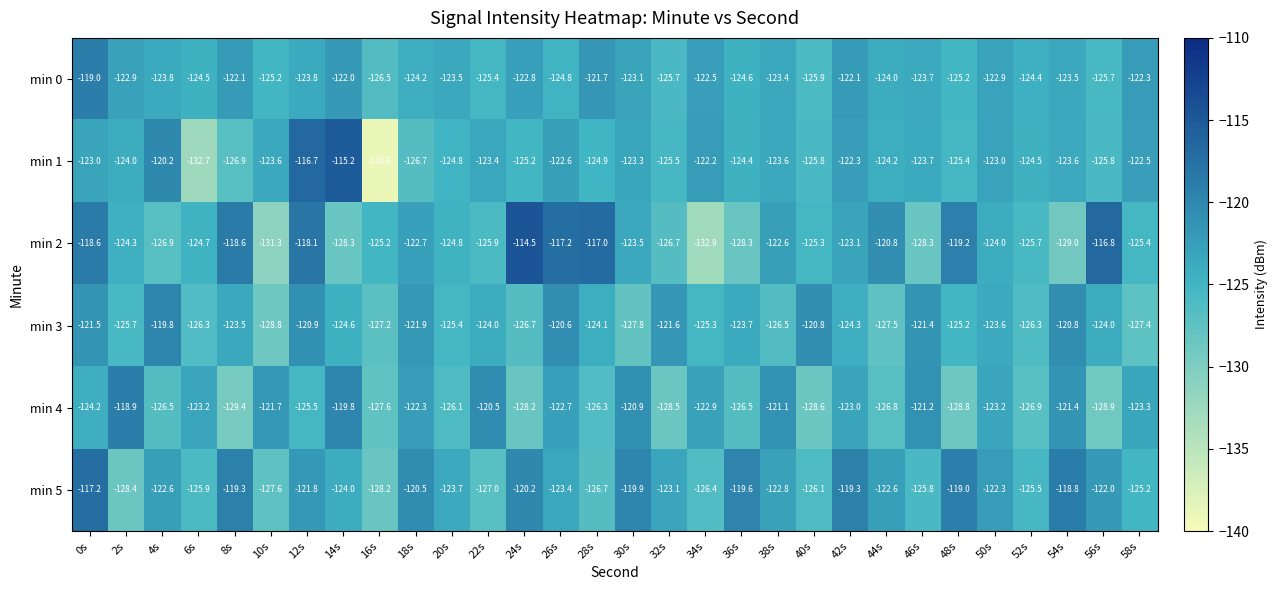

What is the total value across all series at 2s?

-744.2